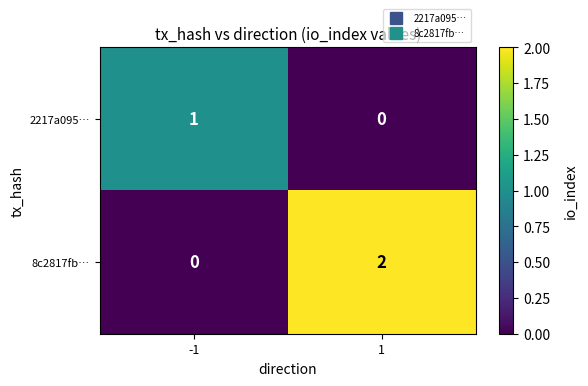

Which series has the widest spread of values?

8c2817fb…